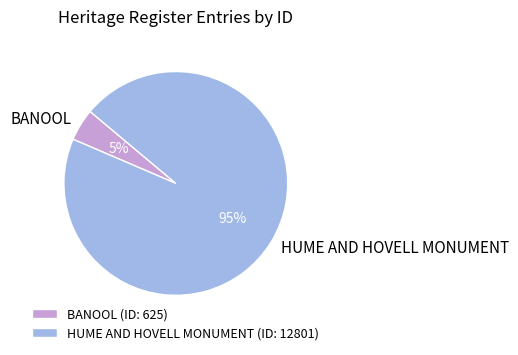

Is BANOOL the majority of the pie?

No